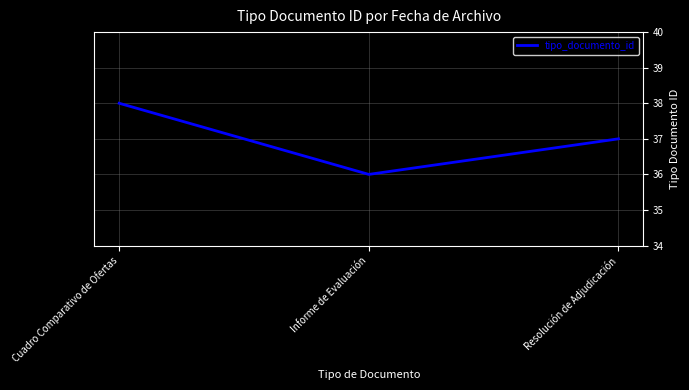

Reading left to right, list all the values displayed in this chart.

38	36	37